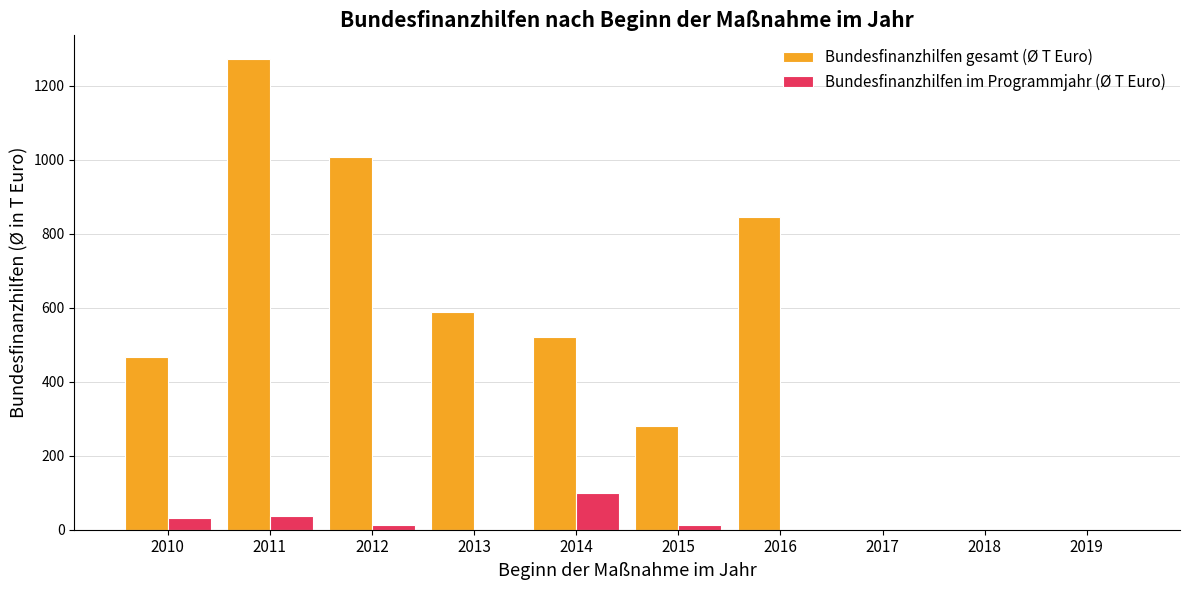

Which series has the largest range (max minus min)?

Bundesfinanzhilfen gesamt (Ø T Euro)